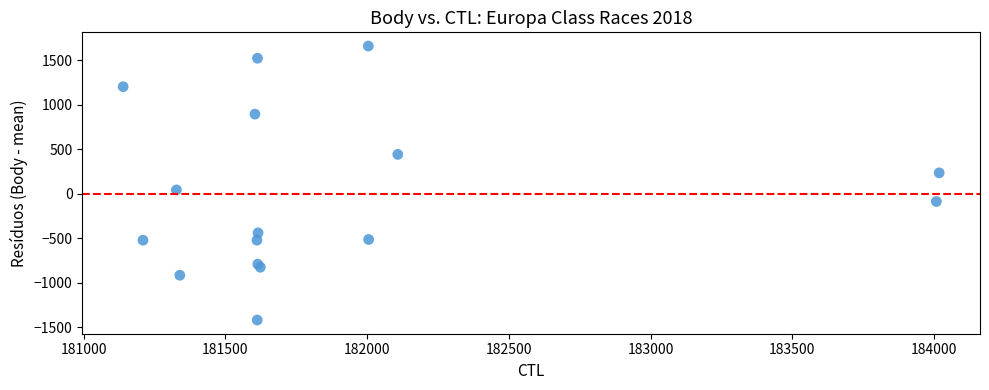

What is the range of X values (max minus min)?

2879.0